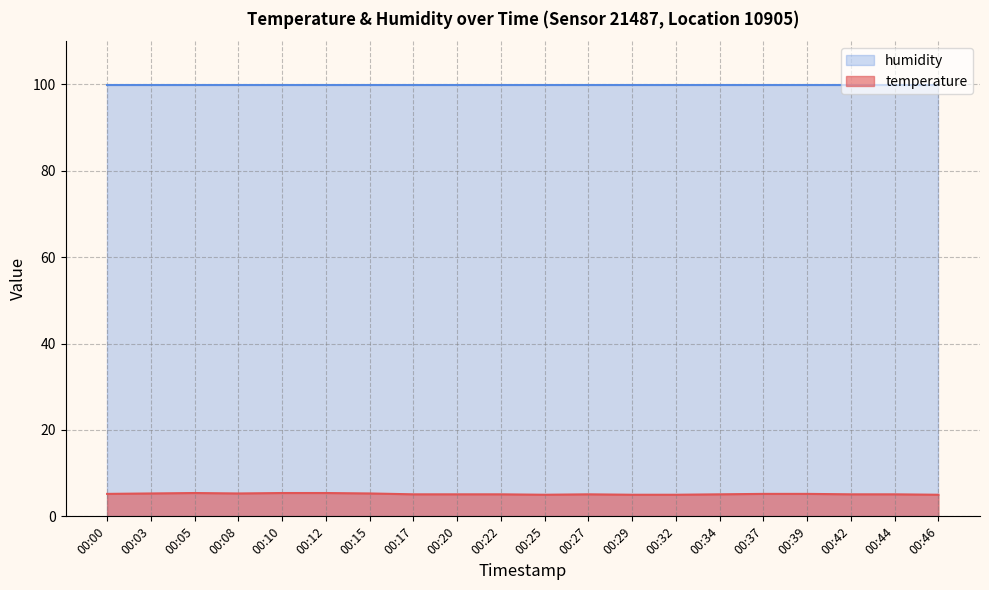

What is the greatest value displayed?

99.9